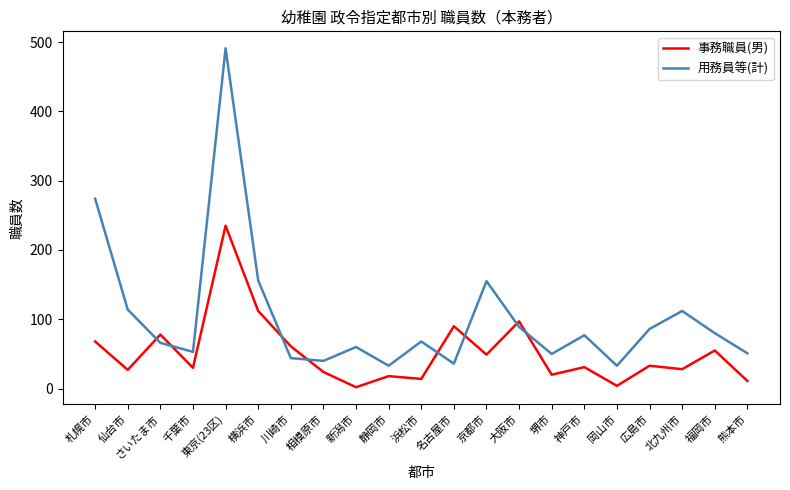

Count the number of categories in the chart.

21